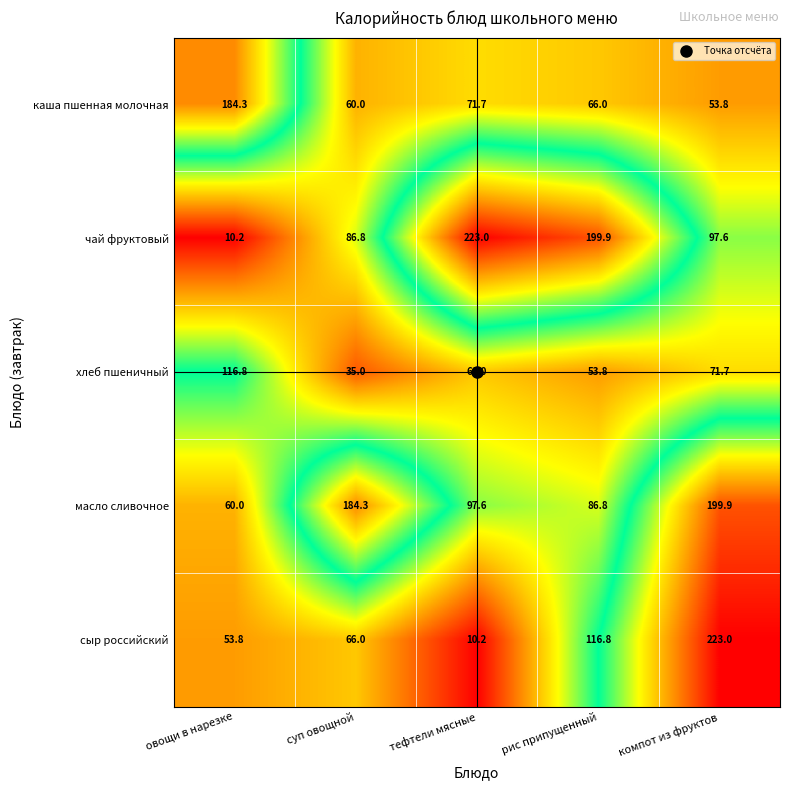

List the labels in order of сыр российский value, largest first.

компот из фруктов, рис припущенный, суп овощной, овощи в нарезке, тефтели мясные